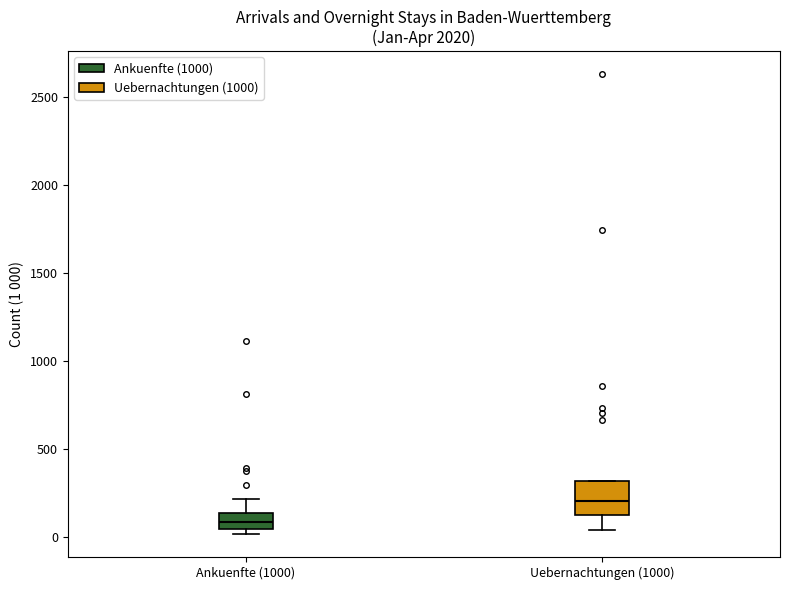

Reading left to right, read every box against the y-axis: the position of its median line, the range the box covers, and the ends of its whiskers. The values are not printed on the chart, so give them approximately, as read against the axis.

Ankuenfte (1000): median 100, box 50 to 150, whiskers 0 to 200
Uebernachtungen (1000): median 200, box 150 to 300, whiskers 50 to 300